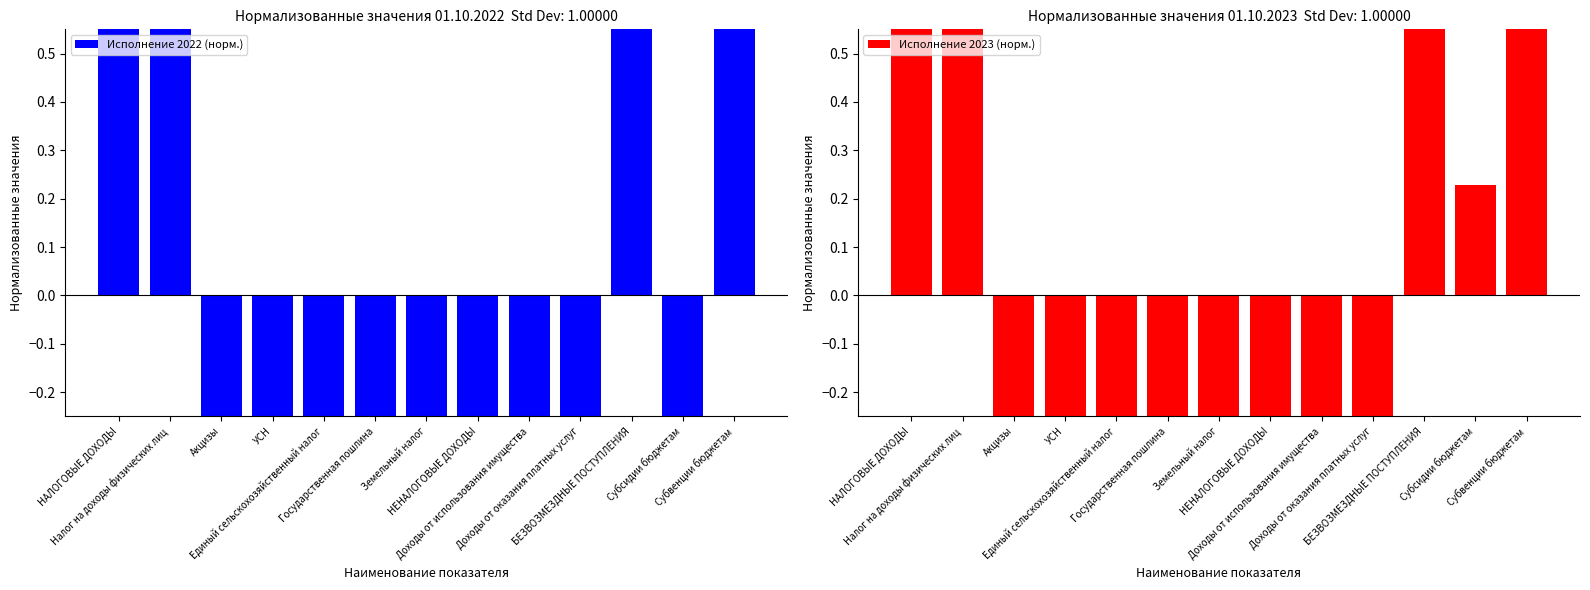

Rank the categories by Исполнение 2022 (норм.) value from lowest to highest.

Государственная пошлина, УСН, Земельный налог, Акцизы, Доходы от использования имущества, Доходы от оказания платных услуг, Единый сельскохозяйственный налог, НЕНАЛОГОВЫЕ ДОХОДЫ, Субсидии бюджетам, Налог на доходы физических лиц, Субвенции бюджетам, НАЛОГОВЫЕ ДОХОДЫ, БЕЗВОЗМЕЗДНЫЕ ПОСТУПЛЕНИЯ